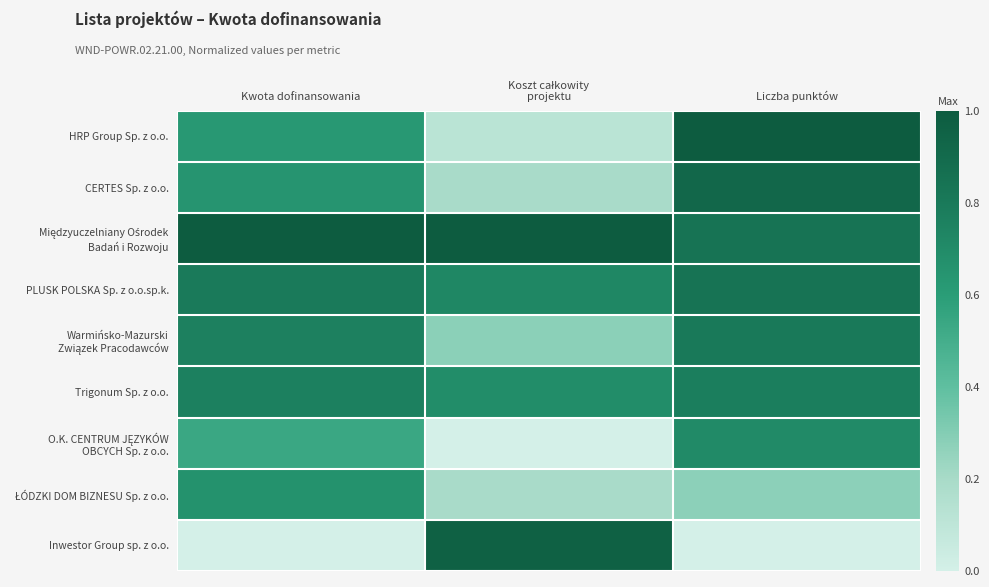

Which series has the largest total across all categories?

Międzyuczelniany Ośrodek Badań i Rozwoju